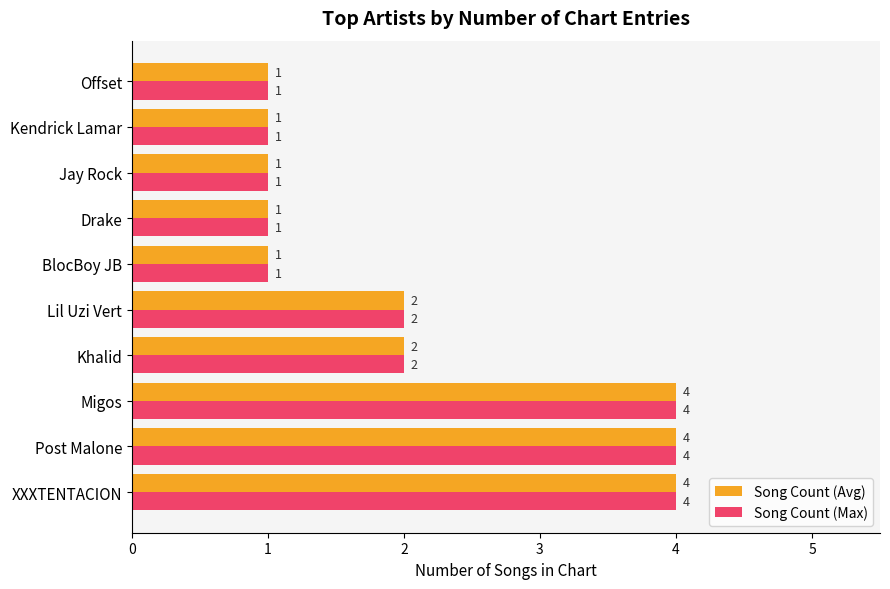

What is the total value across all series at Migos?

8